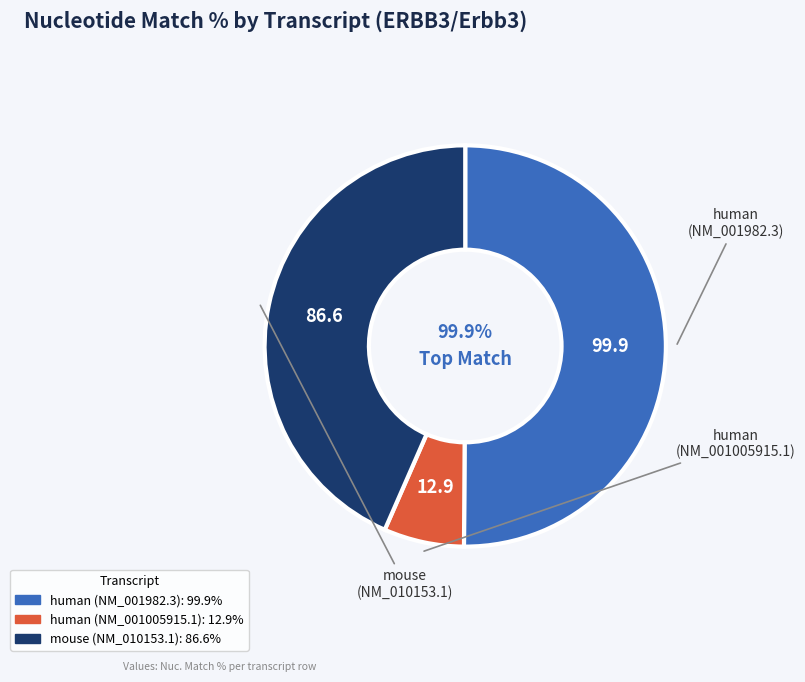

The human (NM_001005915.1) slice represents 1% of the pie. True or false?

False